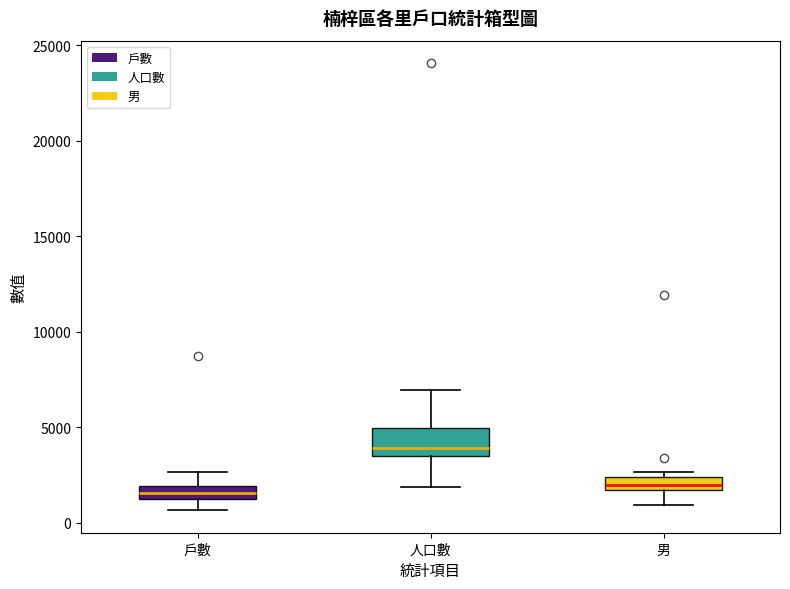

Which box has the highest median line?

人口數